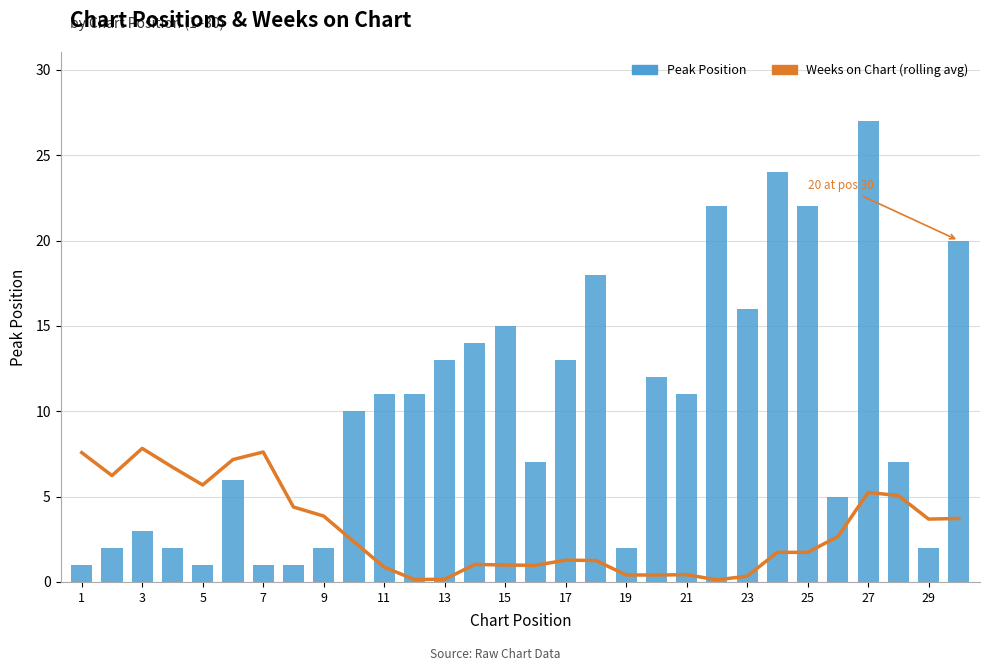

Does the chart contain any negative values?

No